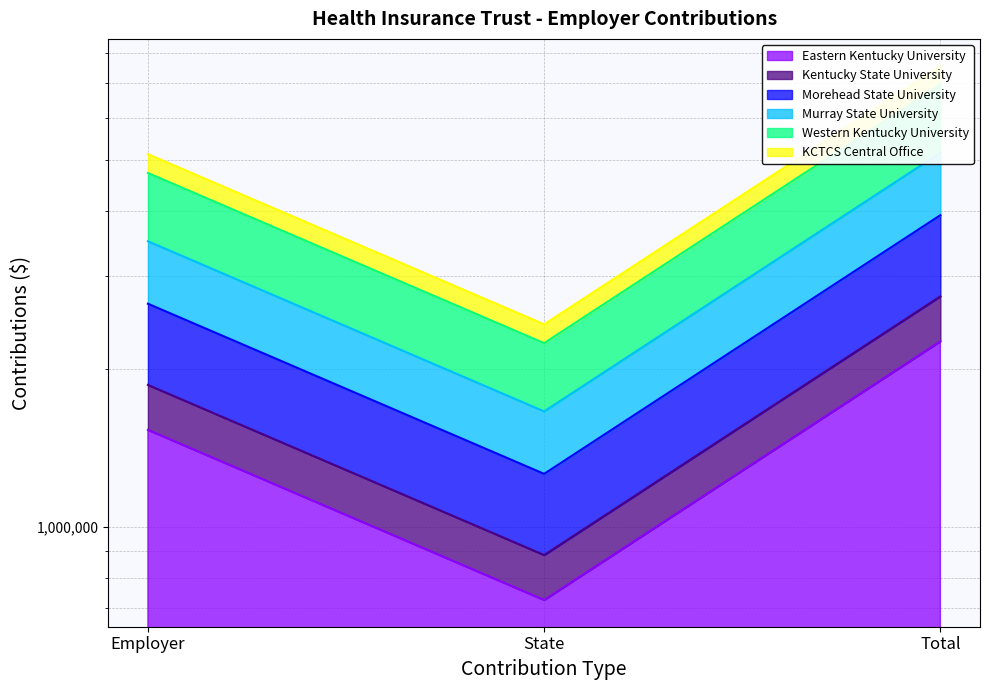

What is the average value of the KCTCS Central Office series?

4637148